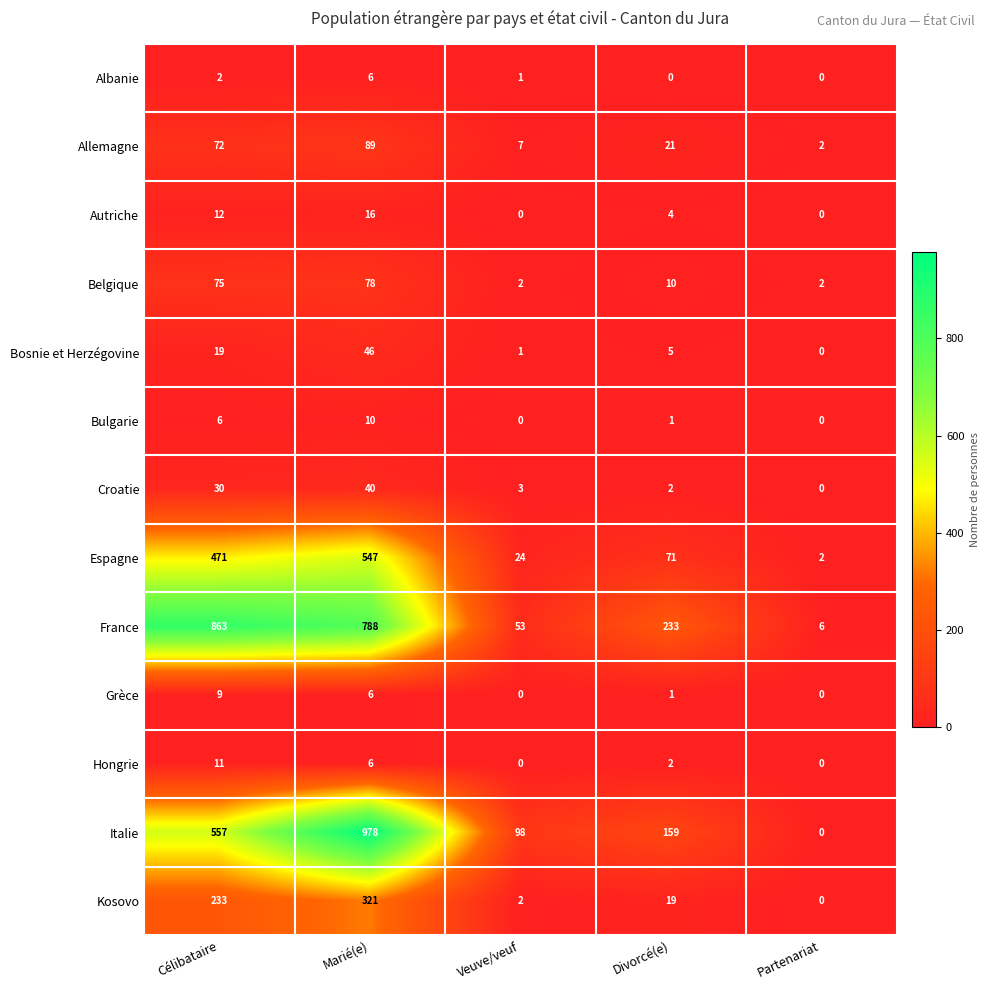

How many data points does each series have?

5